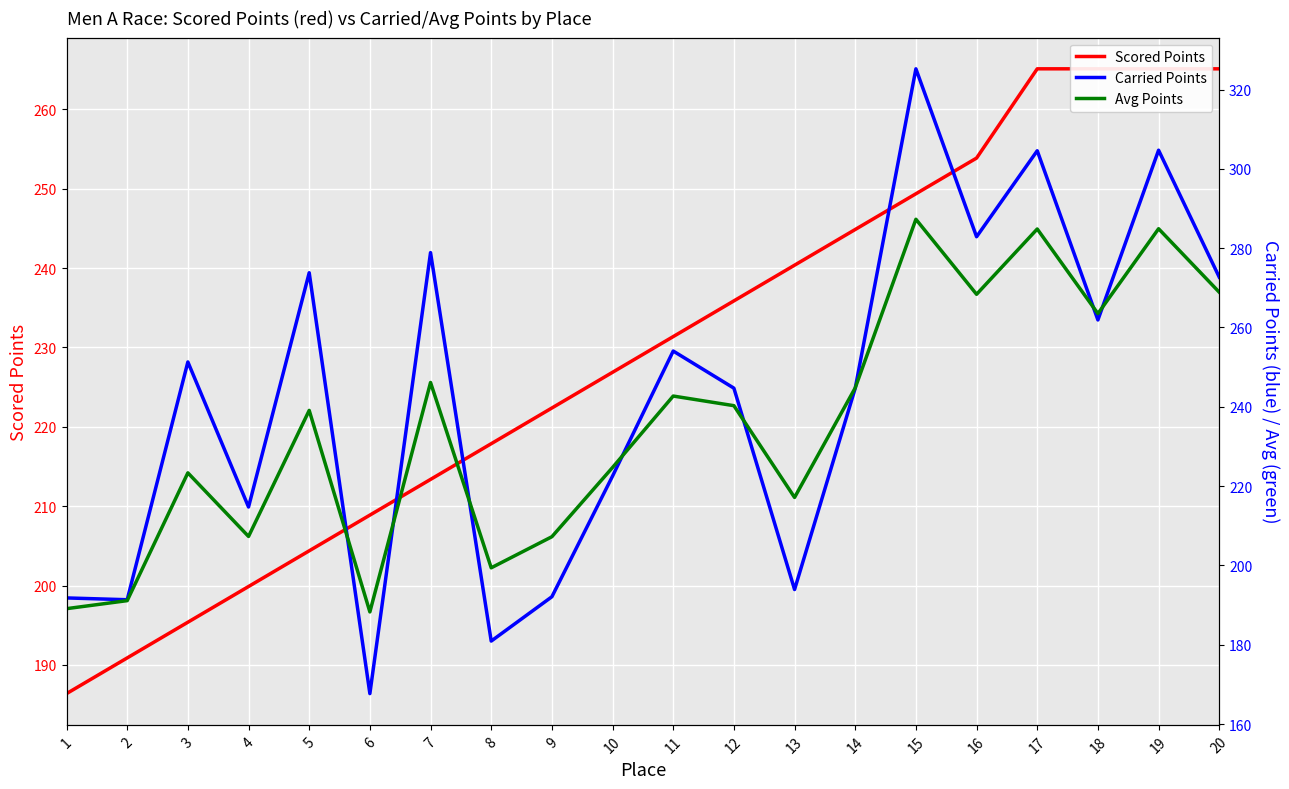

At which category is the sum across all series the highest?

15